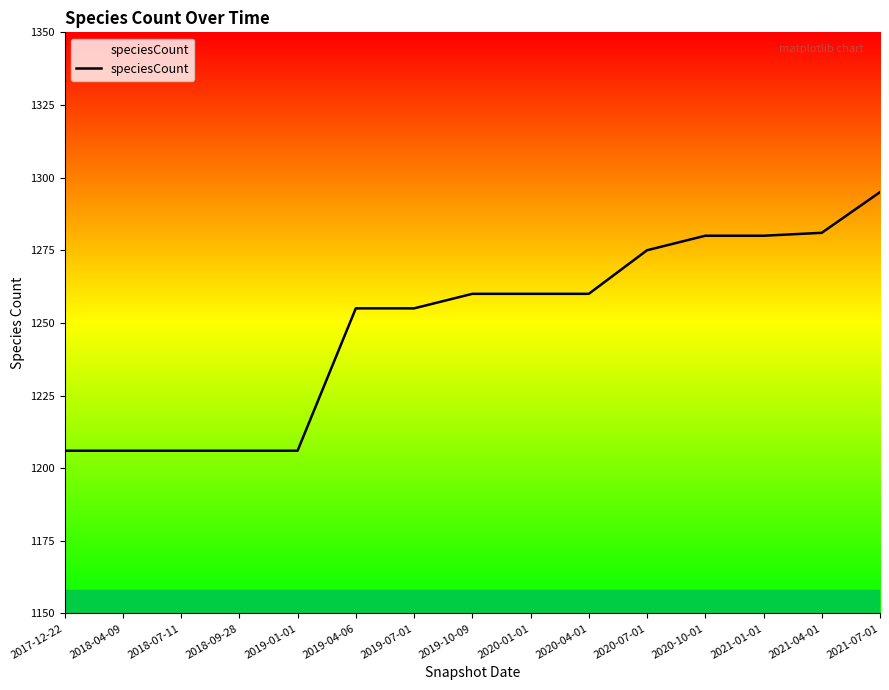

Reading left to right, extract all data points from this chart.

1206	1206	1206	1206	1206	1255	1255	1260	1260	1260	1275	1280	1280	1281	1295